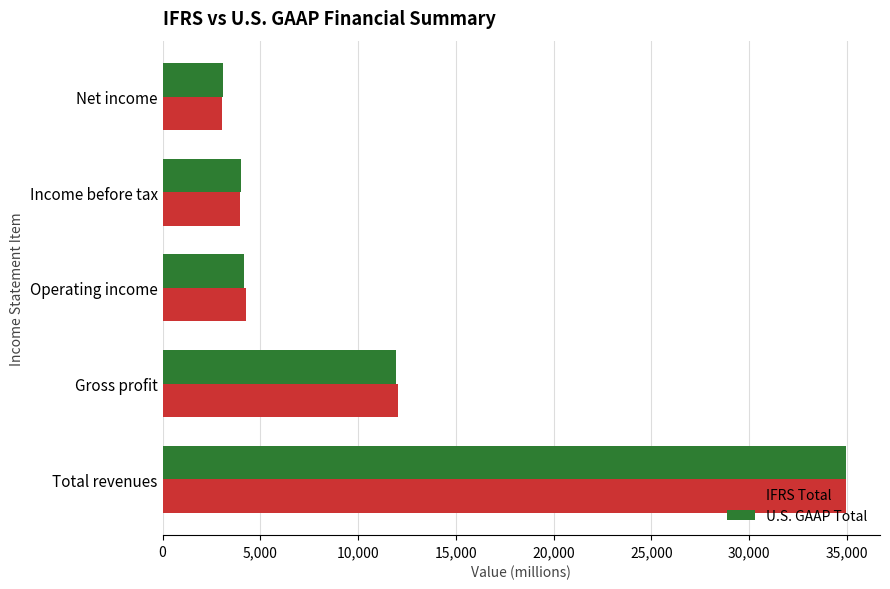

What is the maximum value for IFRS Total?

34949